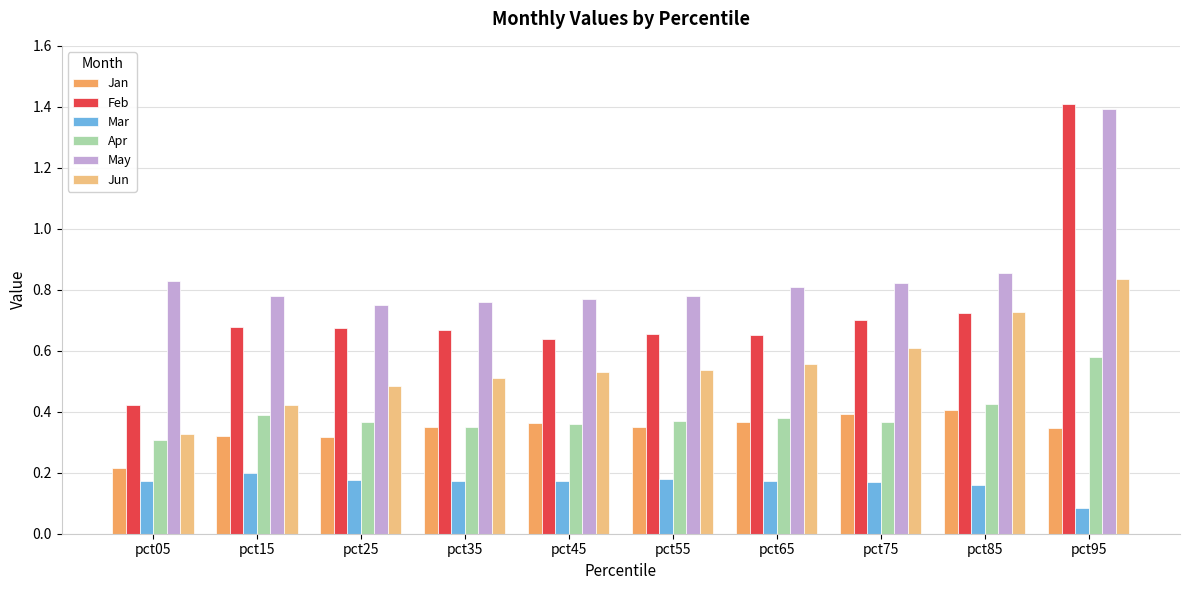

List the series in order of their peak value, lowest first.

Mar, Jan, Apr, Jun, May, Feb